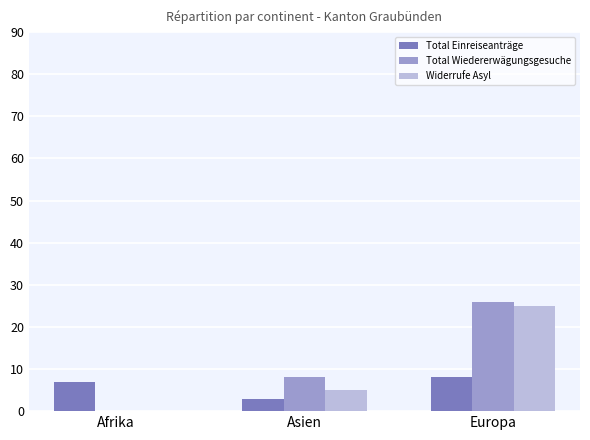

What is the greatest value displayed?

26